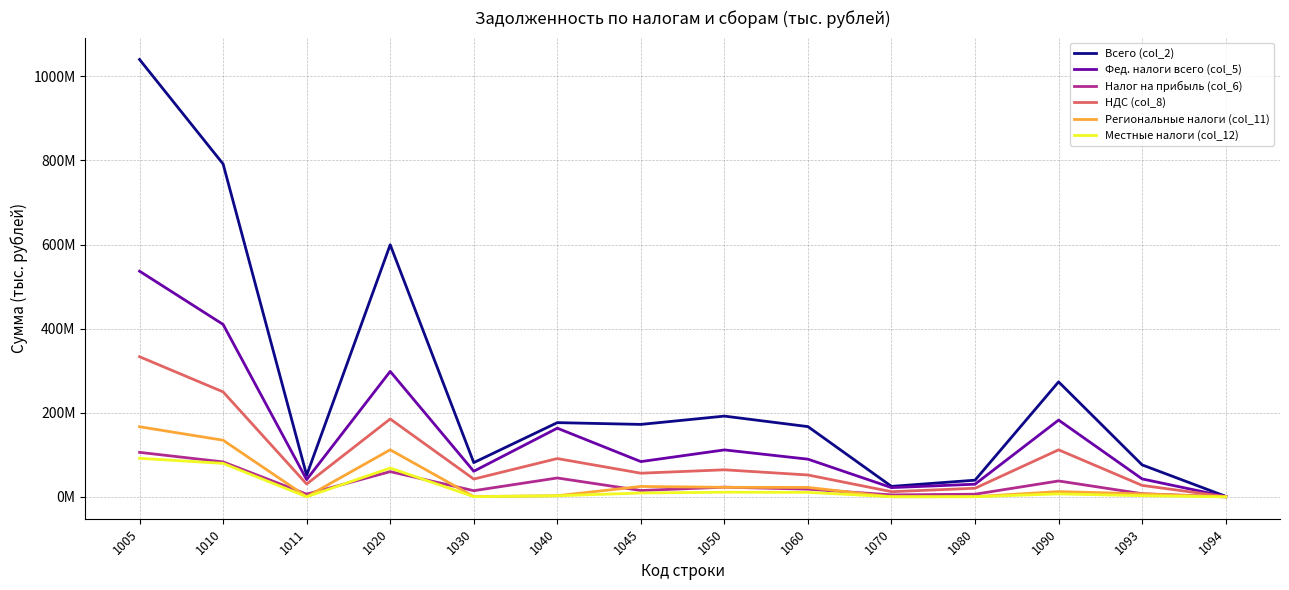

Reading right to left, extract all data points from this chart.

Всего (col_2): 1094=1348288	1093=76070688	1090=273512627	1080=39722141	1070=24988148	1060=167107023	1050=192095171	1045=172342433	1040=176579163	1030=81533105	1020=599656051	1011=51379412	1010=791751222	1005=1040164343
Фед. налоги всего (col_5): 1094=833526	1093=42714646	1090=182667882	1080=30170421	1070=22049805	1060=89676415	1050=111726220	1045=83911816	1040=163382465	1030=60941209	1020=298429538	1011=41069094	1010=410155758	1005=536782220
Налог на прибыль (col_6): 1094=73753	1093=7543325	1090=37887897	1080=6368948	1070=4695402	1060=18417814	1050=23113216	1045=15179432	1040=44976633	1030=14728254	1020=60065060	1011=6451583	1010=83178276	1005=105901033
НДС (col_8): 1094=584980	1093=27306223	1090=111903139	1080=20524702	1070=12325436	1060=52089945	1050=64415381	1045=56326649	1040=91152970	1030=42400752	1020=185295523	1011=30507892	1010=249710904	1005=333343776
Региональные налоги (col_11): 1094=111911	1093=7225039	1090=12579793	1080=536436	1070=272259	1060=22470524	1050=22742783	1045=24835588	1040=2793612	1030=826931	1020=112012990	1011=343755	1010=134755773	1005=166816400
Местные налоги (col_12): 1094=51401	1093=2809769	1090=7051600	1080=432629	1070=461140	1060=10717065	1050=11178205	1045=9191725	1040=2583242	1030=641240	1020=68531183	1011=298908	1010=79709388	1005=91710882